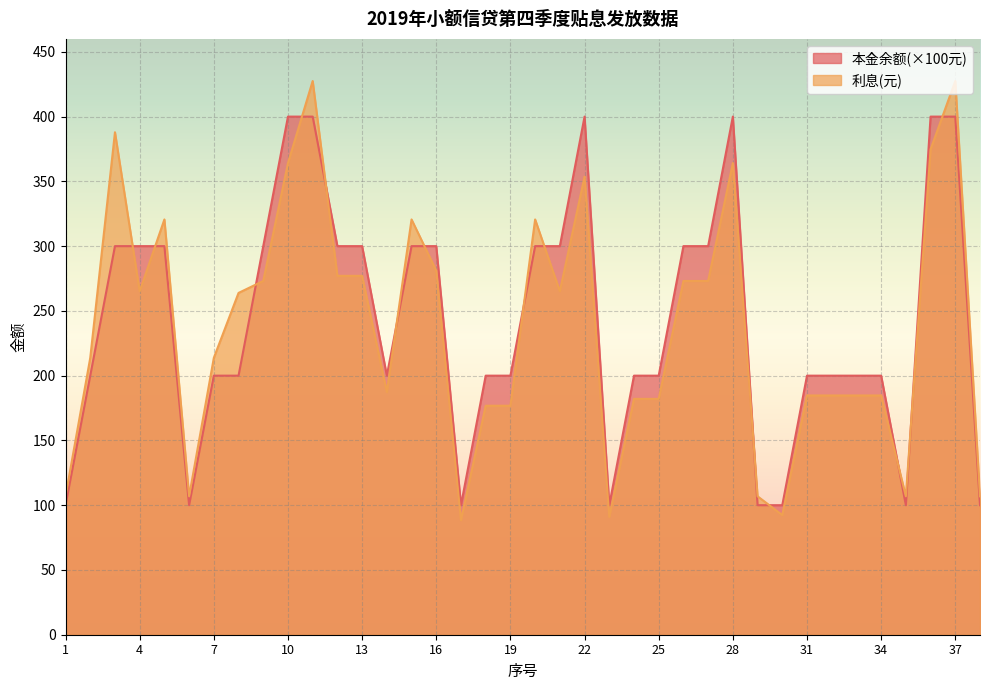

Which label corresponds to the largest value in the chart?

11